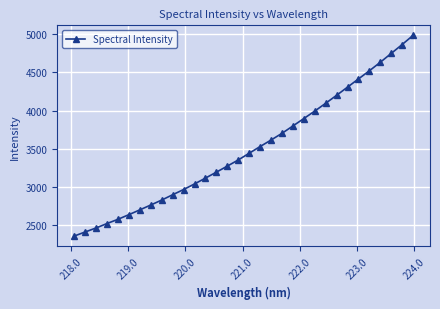

How many series are shown in this chart?

1